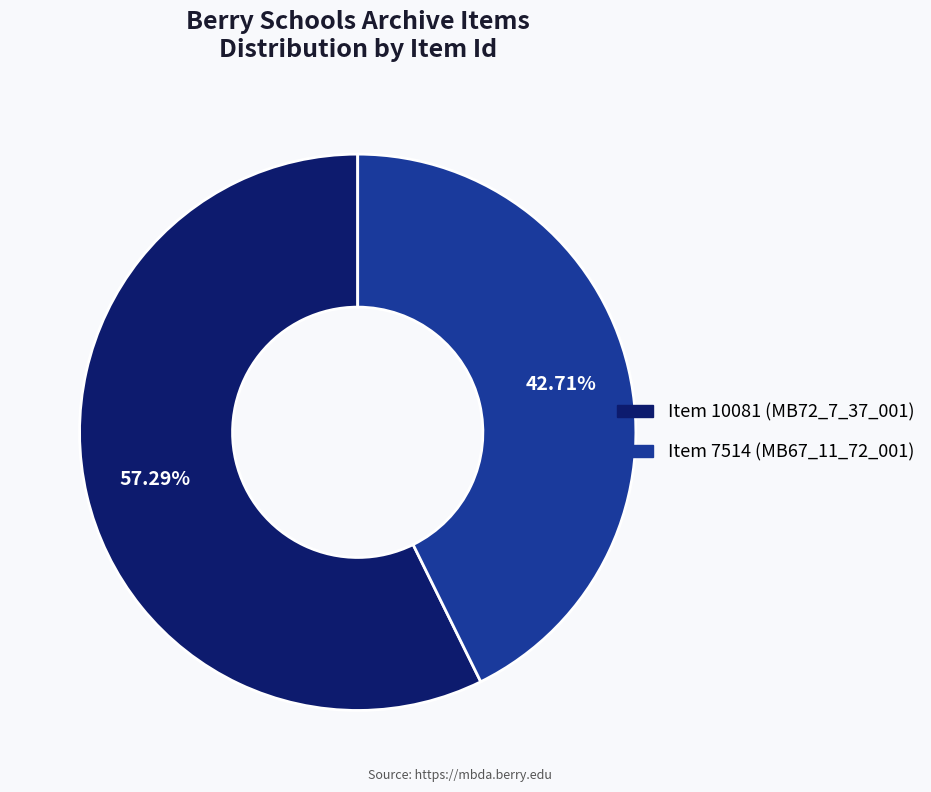

Rank the categories by value from lowest to highest.

Item 7514 (MB67_11_72_001), Item 10081 (MB72_7_37_001)